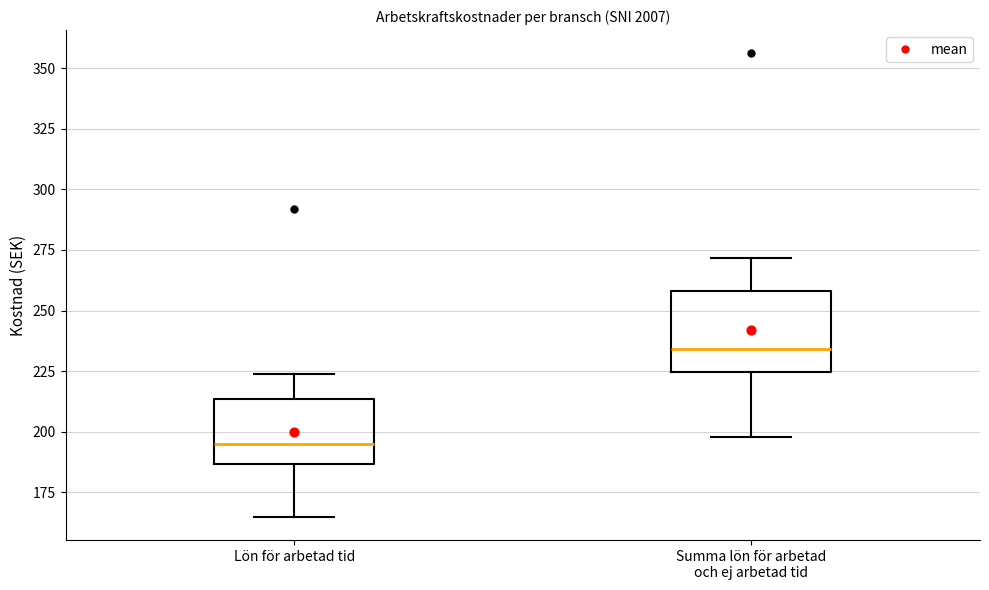

Where does the lower whisker of the box for Summa lön för arbetad och ej arbetad tid end on the y-axis? The values are not printed on the chart, so give them approximately, as read against the axis.

200